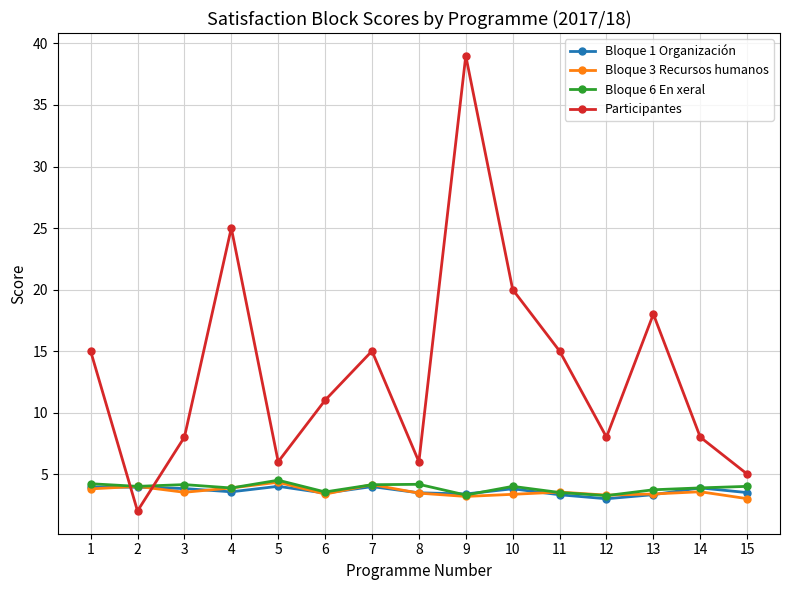

True or false: Bloque 6 En xeral has more than 0 points higher than both neighbors.

True